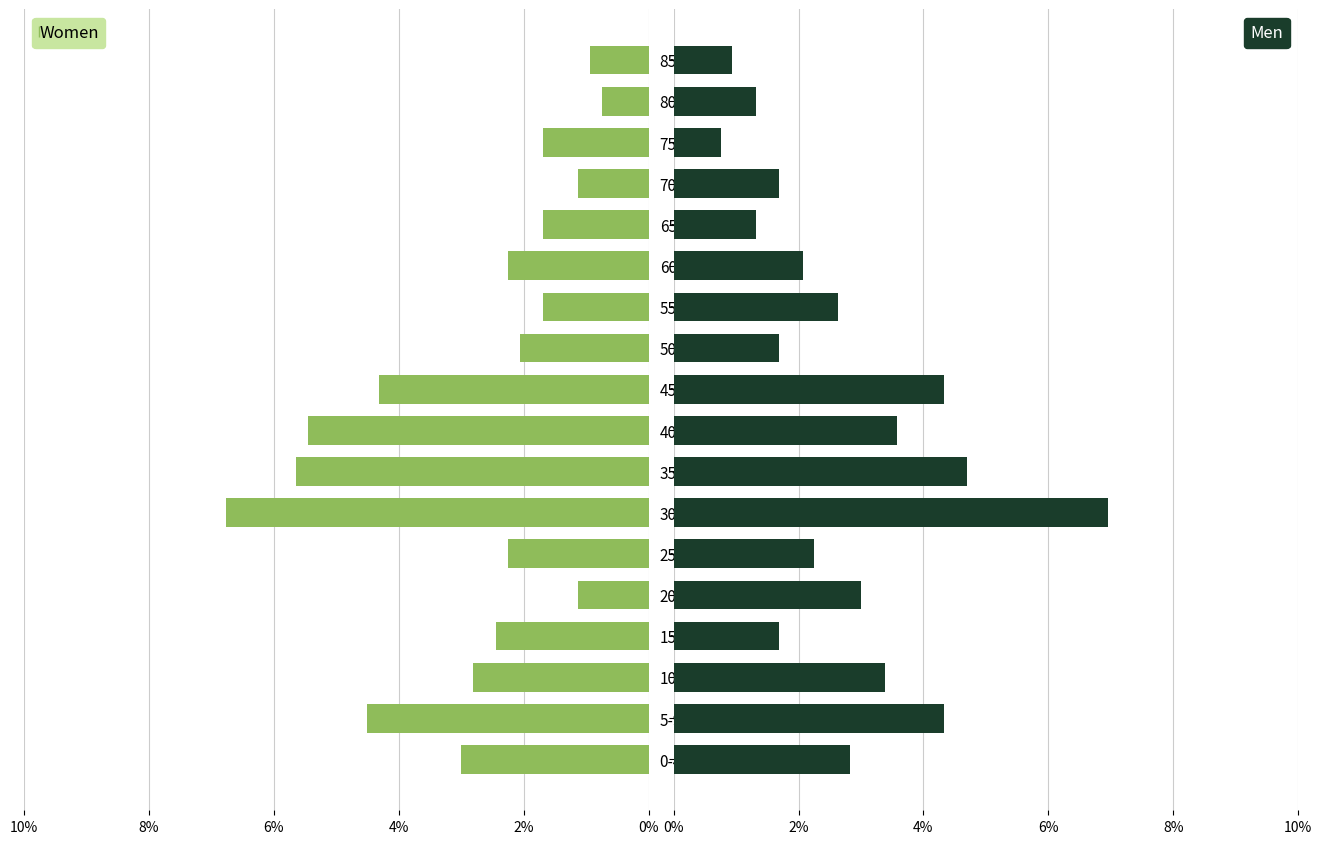

What is the highest value of the Men series?

7.0